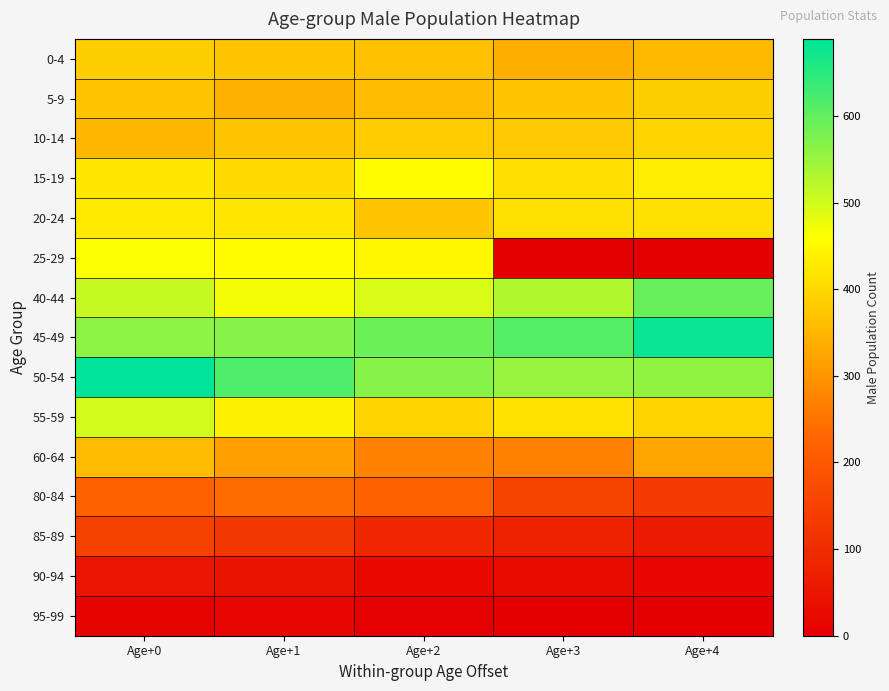

Rank the series at Age+0 from highest to lowest value.

50-54, 45-49, 40-44, 55-59, 25-29, 20-24, 15-19, 0-4, 5-9, 60-64, 10-14, 80-84, 85-89, 90-94, 95-99